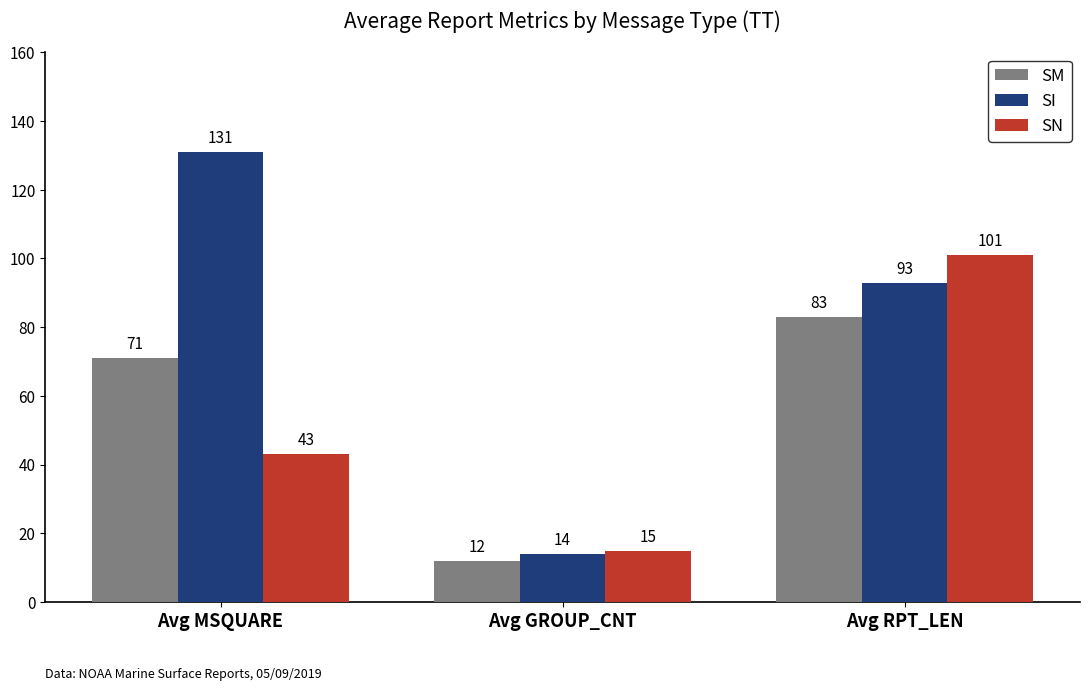

Which series has the largest total across all categories?

SI